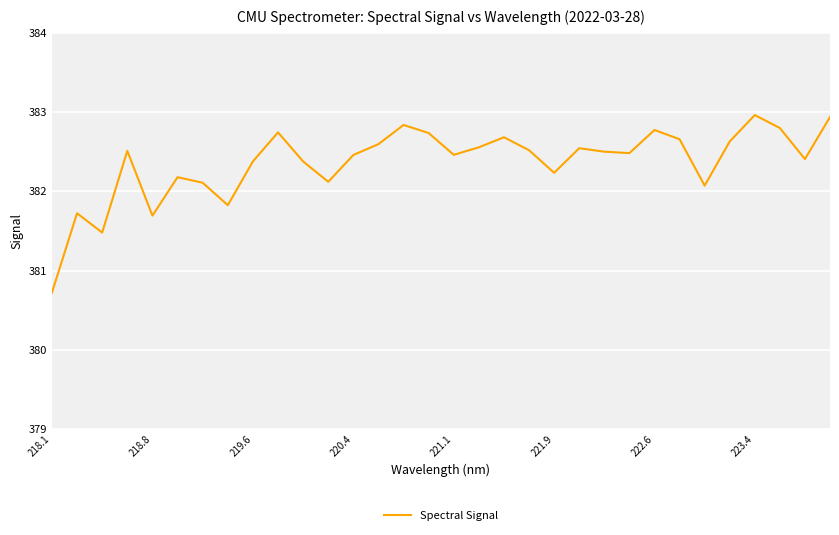

What is the greatest value displayed?

383.0